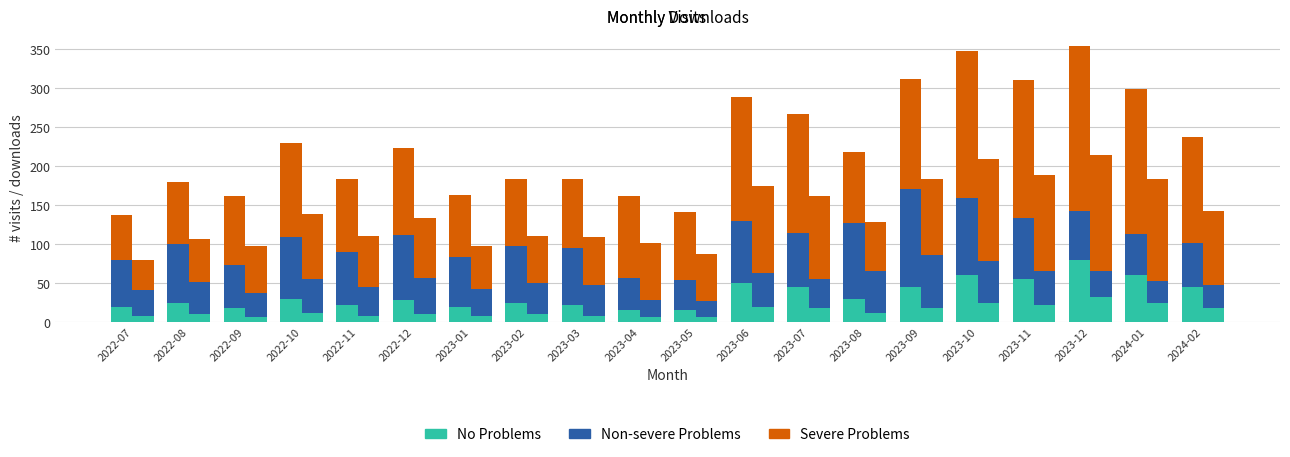

The value of No Problems at 2023-03 is 22. True or false?

True